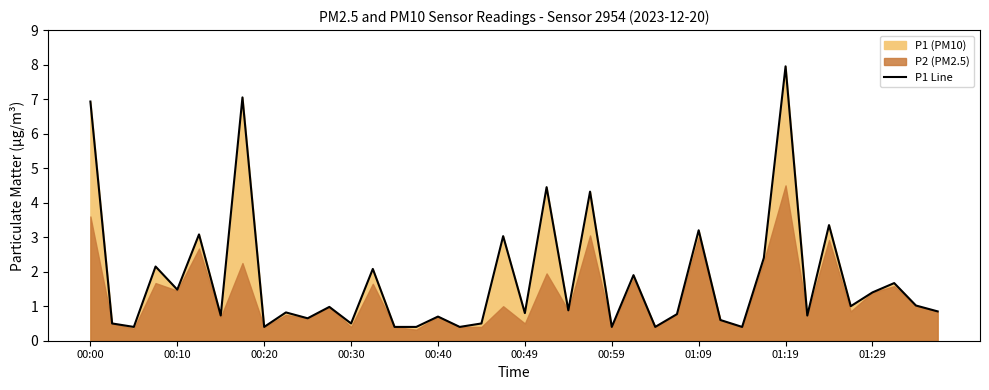

Is it true that P1 Line equals 0.4 at 00:20?

True